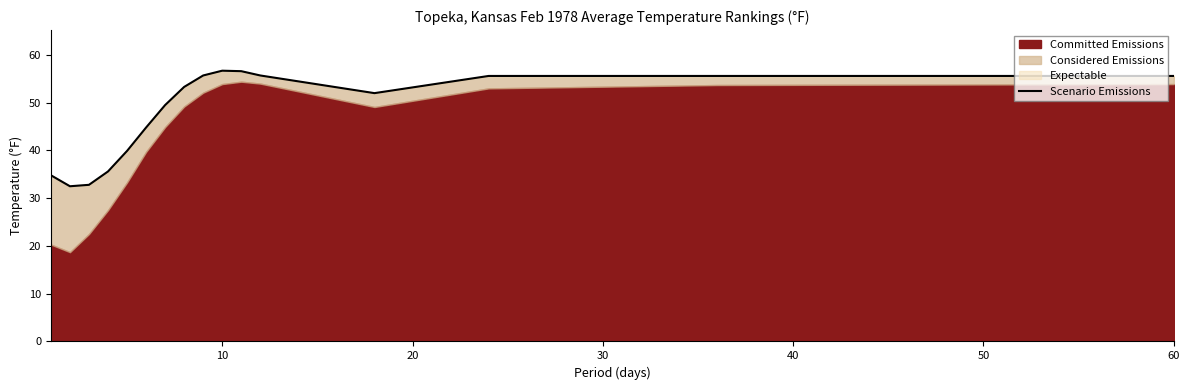

What is the difference between the second highest and second lowest values?

23.8